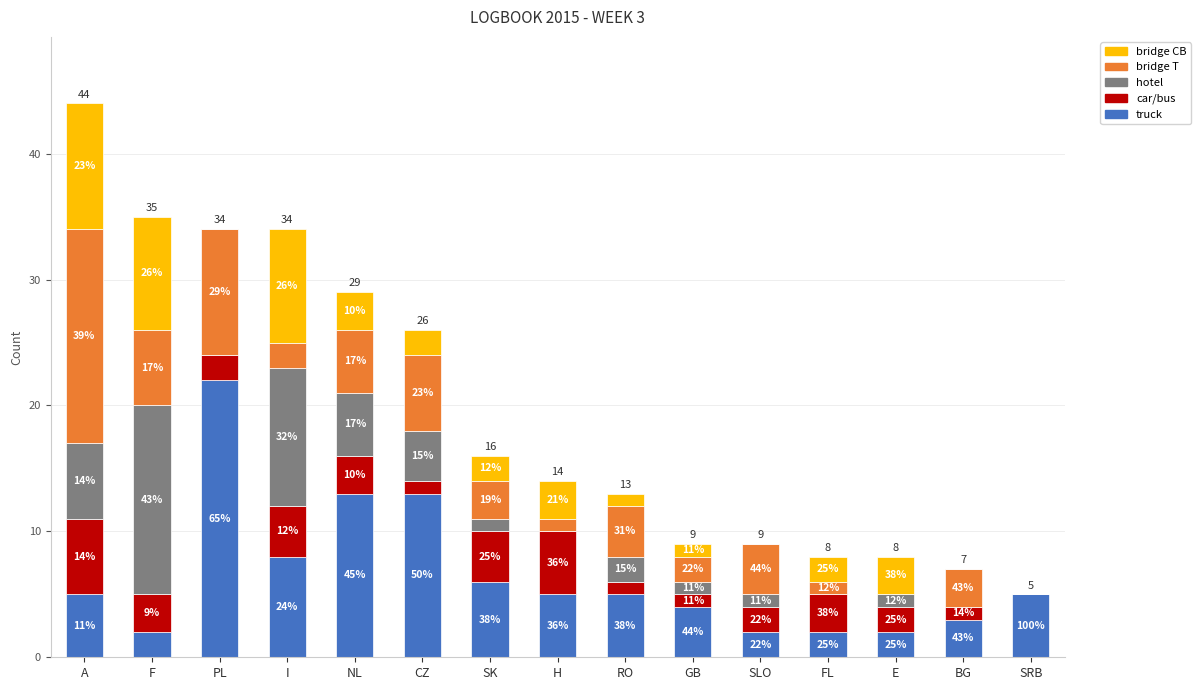

What are all the series names shown in the legend?

bridge CB, bridge T, hotel, car/bus, truck